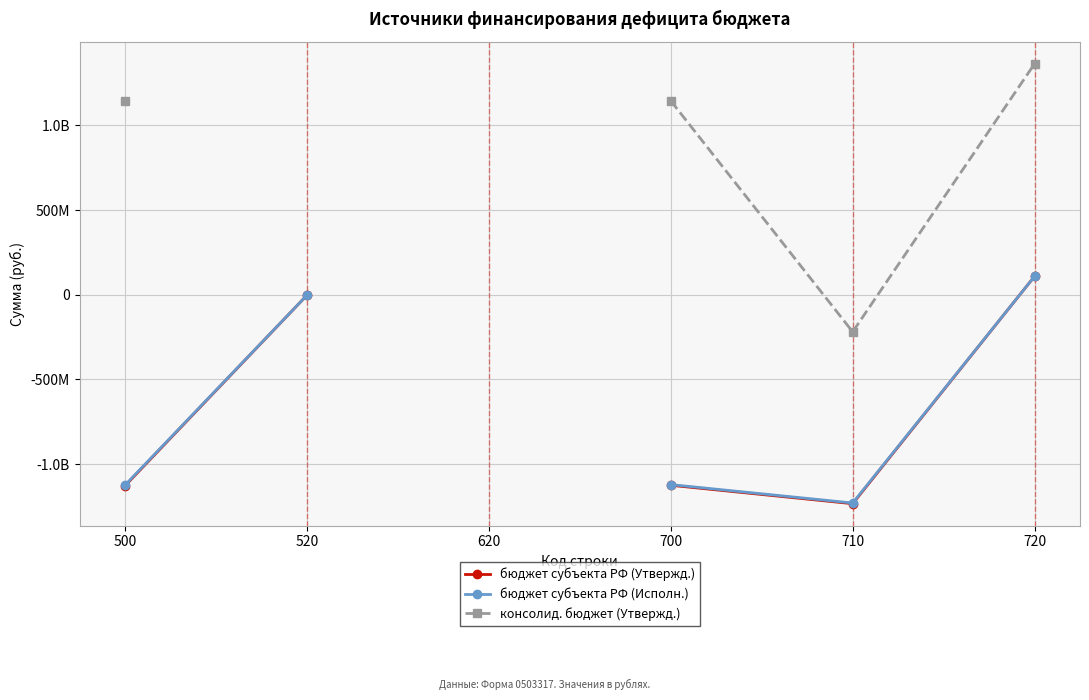

How many data points in бюджет субъекта РФ (Утвержд.) are less than -1233957287?

1